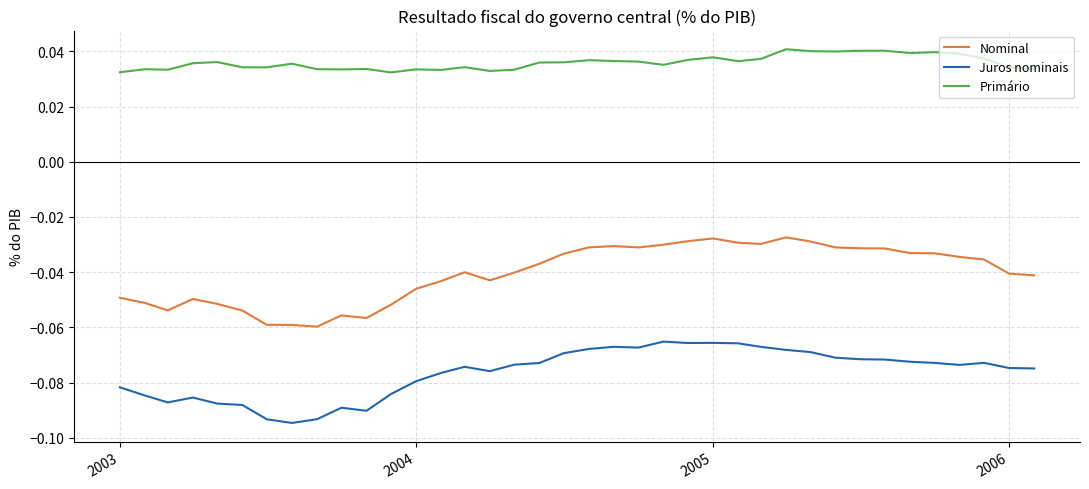

Which series has the largest total across all categories?

Primário